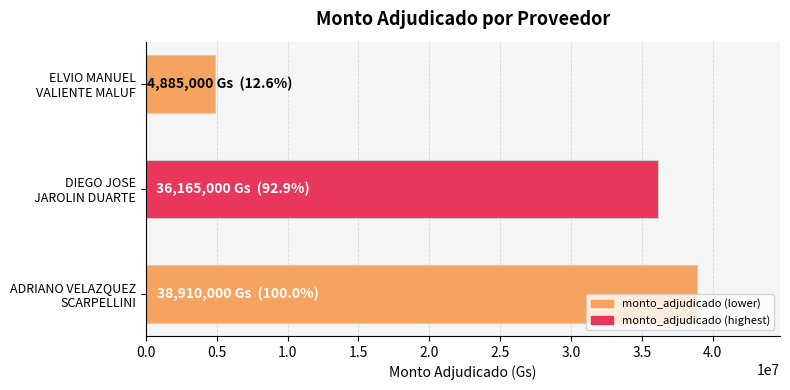

What is the maximum value shown in the chart?

38910000